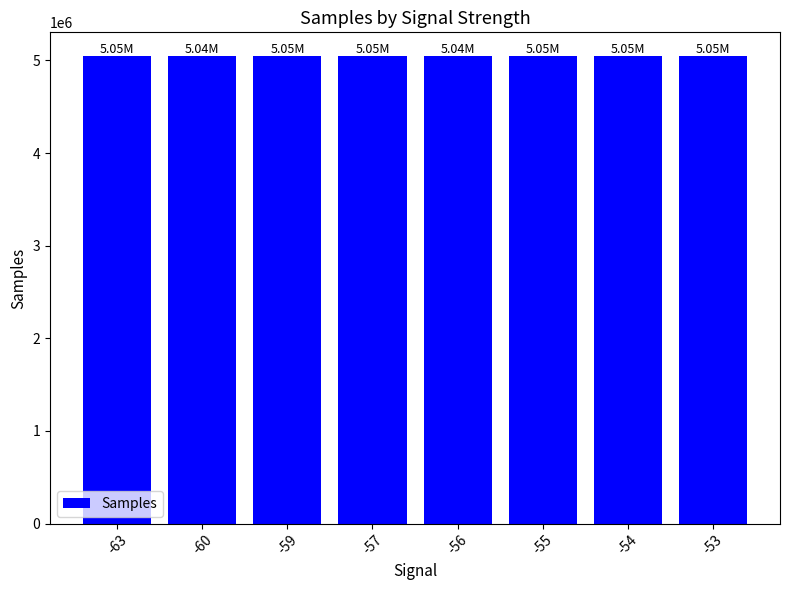

Approximately how many times larger is the value at -59 compared to -57?

1.0